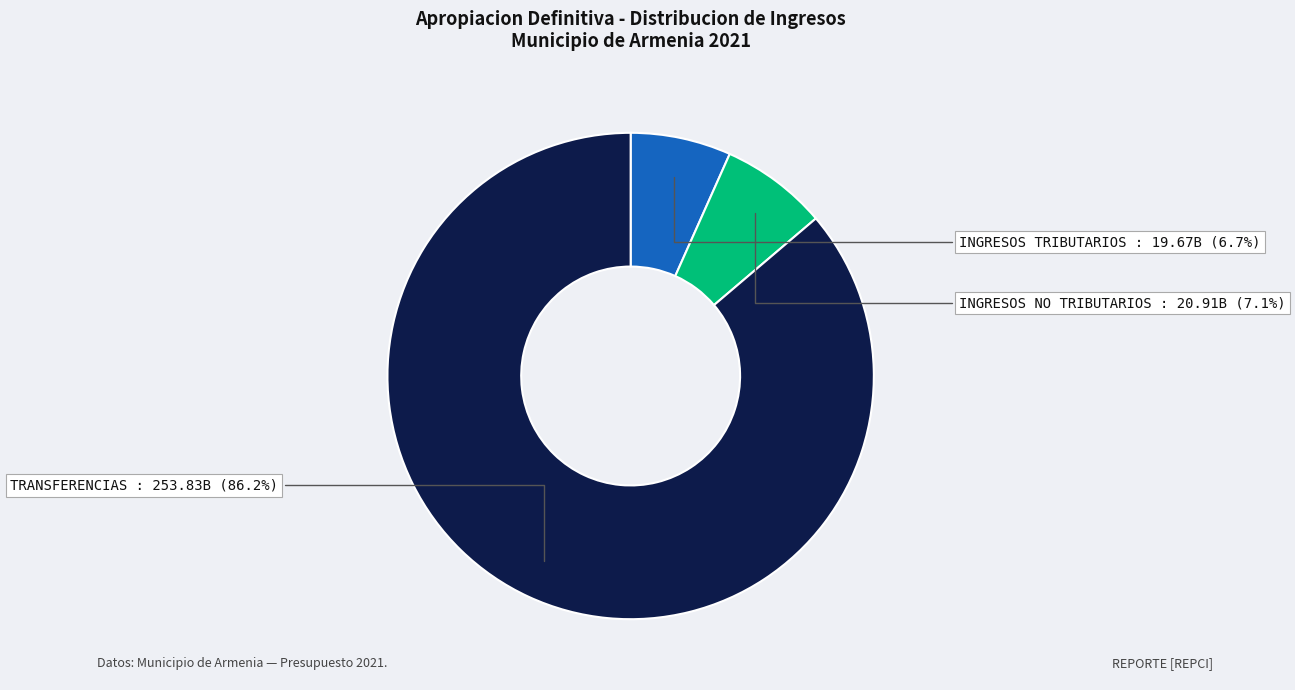

Does any single category account for the majority?

Yes